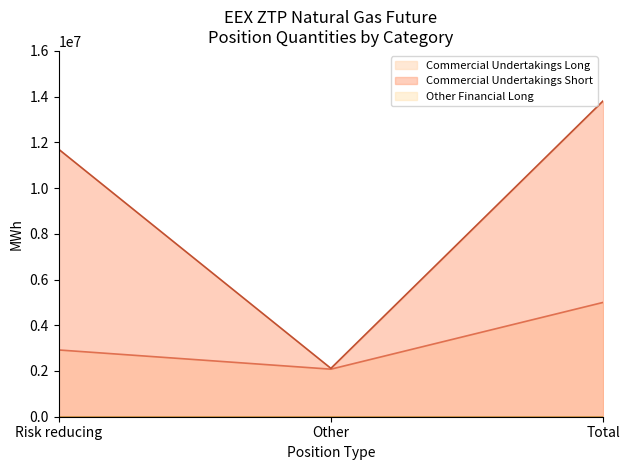

What is the average value of the Commercial Undertakings Long series?

3333312